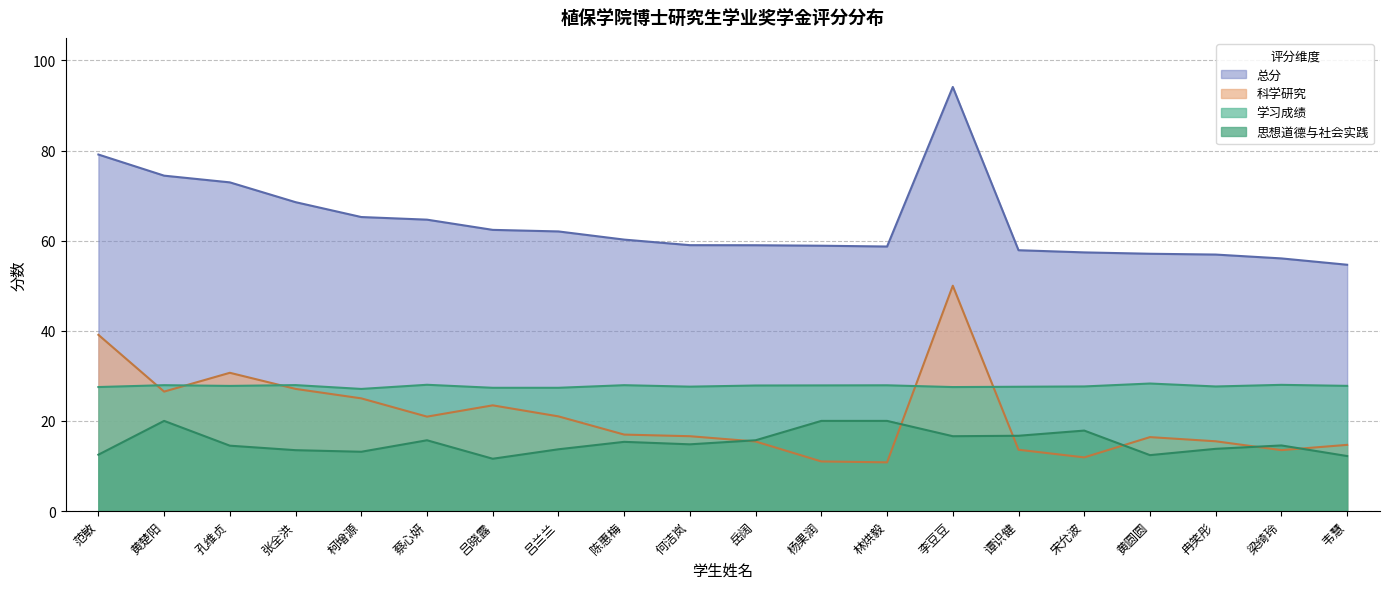

How many data points in 总分 are above 60?

10